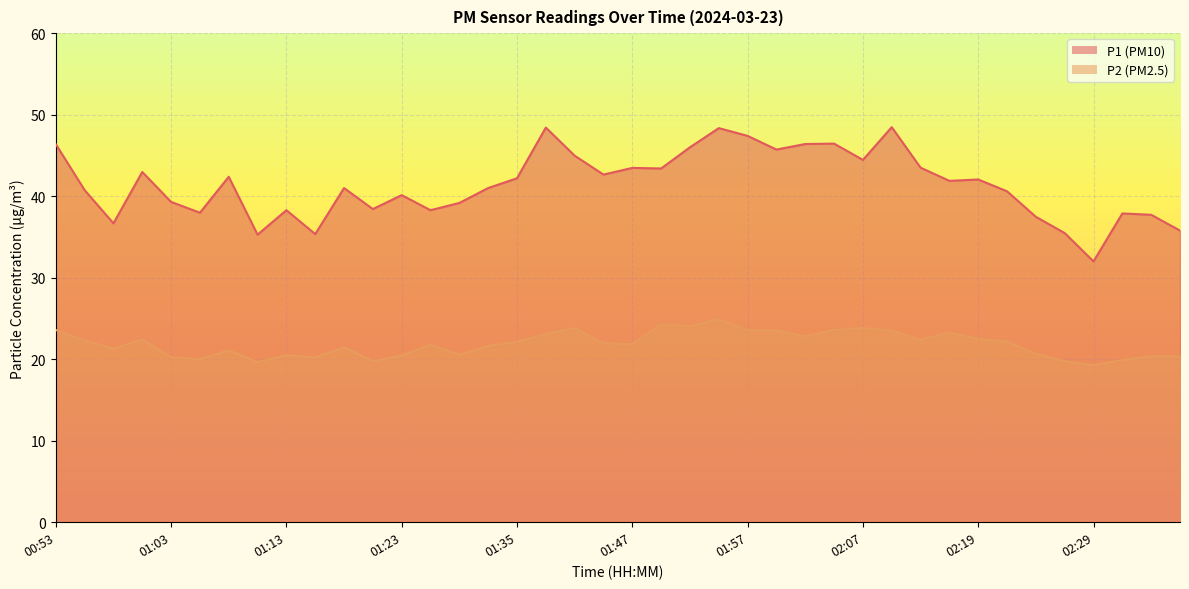

Reading left to right, what are all the values shown in this chart?

P1: 46.4	40.8	36.7	43.0	39.3	38.0	42.4	35.3	38.3	35.4	41.0	38.4	40.1	38.3	39.2	41.0	42.2	48.4	45.0	42.6	43.5	43.4	46.0	48.4	47.4	45.7	46.4	46.5	44.5	48.5	43.5	41.9	42.0	40.6	37.5	35.5	32.0	37.9	37.7	35.8
P2: 23.6	22.3	21.3	22.4	20.2	20.0	21.1	19.6	20.5	20.2	21.5	19.8	20.4	21.8	20.5	21.6	22.1	23.1	23.8	21.9	21.9	24.3	24.1	24.9	23.6	23.6	22.8	23.6	23.8	23.5	22.4	23.2	22.5	22.2	20.7	19.8	19.3	19.9	20.4	20.4